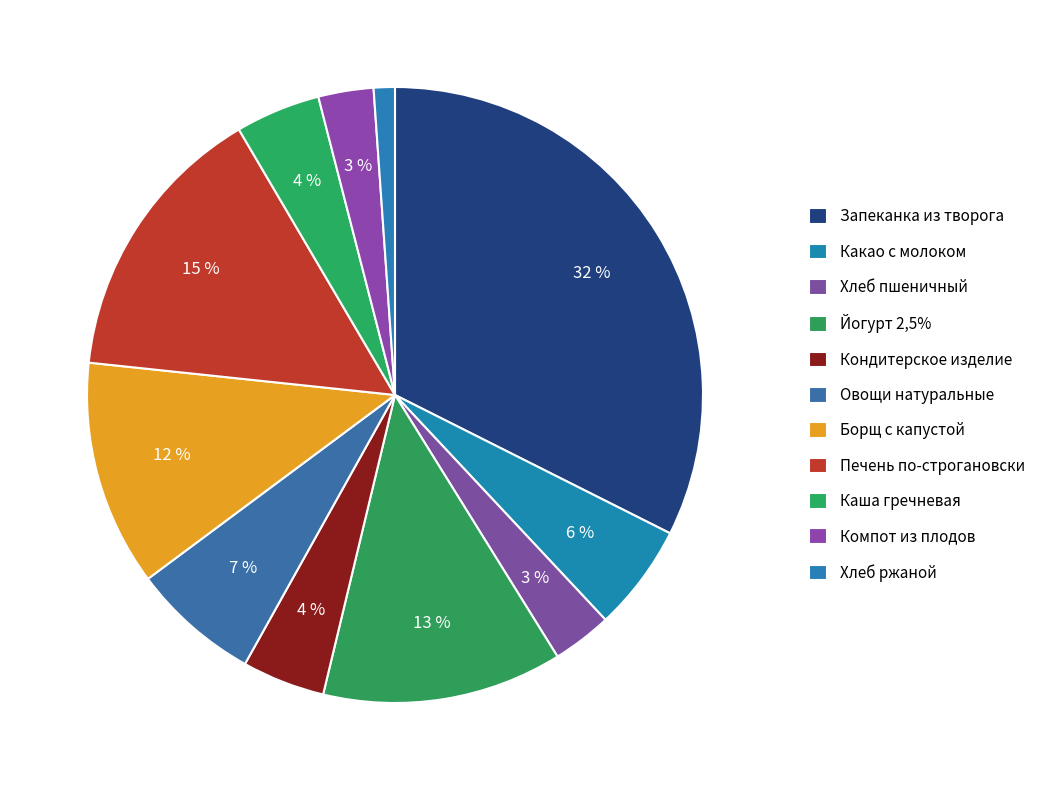

Does Хлеб пшеничный account for over 50% of the chart?

No